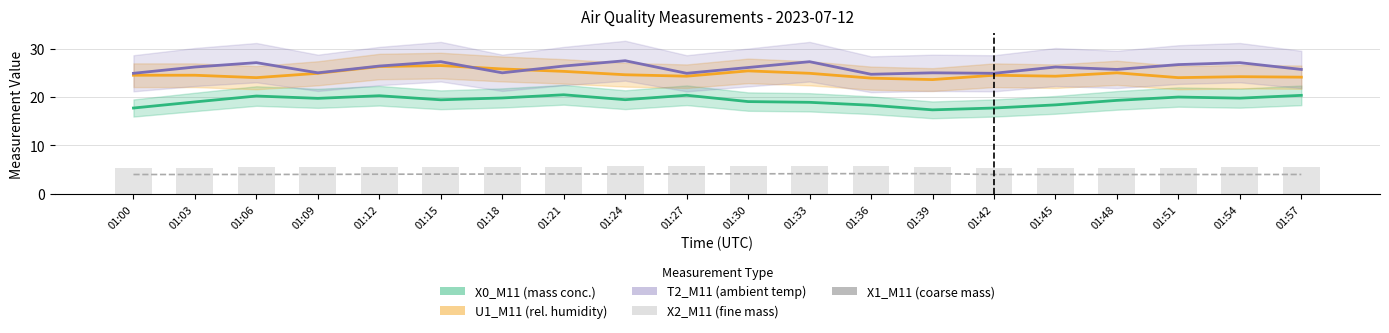

What is the maximum value for X0_M11?

20.5